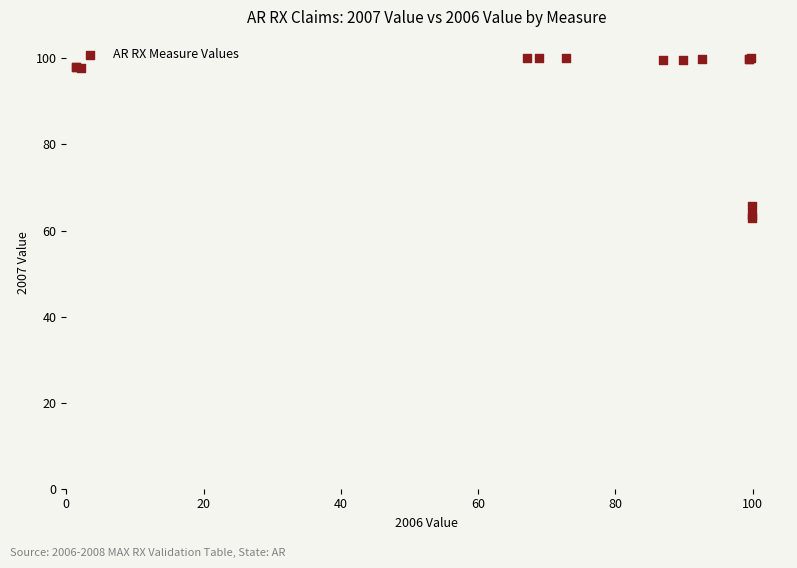

What Y value in the scatter plot is closest to 81?

65.7